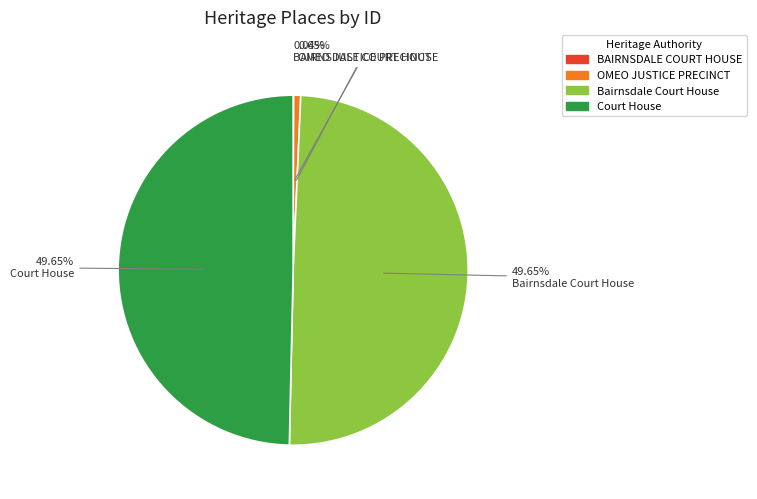

Which has a higher value, Court House or OMEO JUSTICE PRECINCT?

Court House